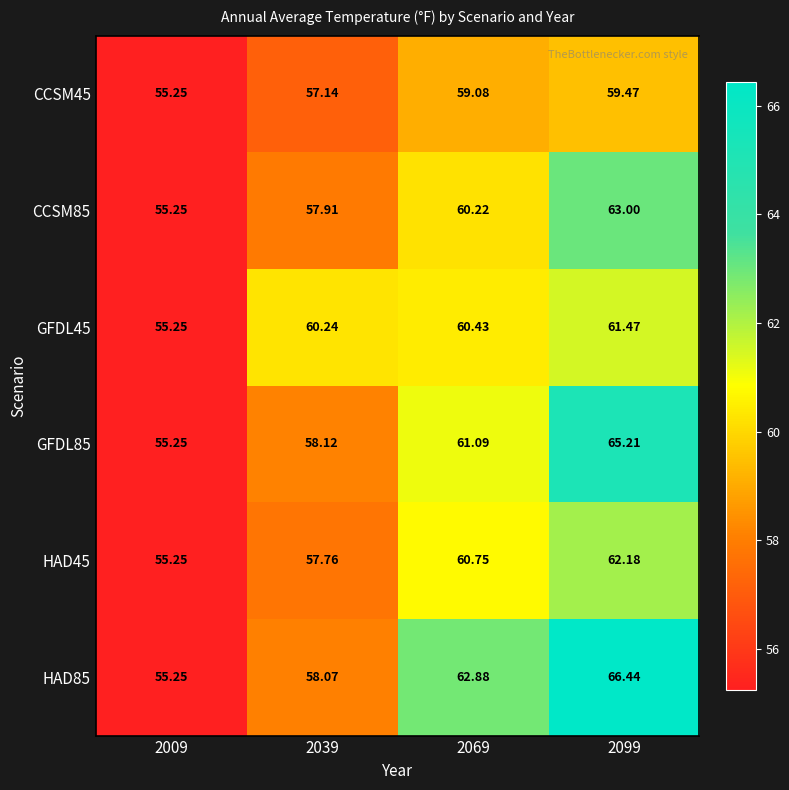

Is the value of GFDL85 at 2099 greater than the value of HAD45 at 2039?

Yes